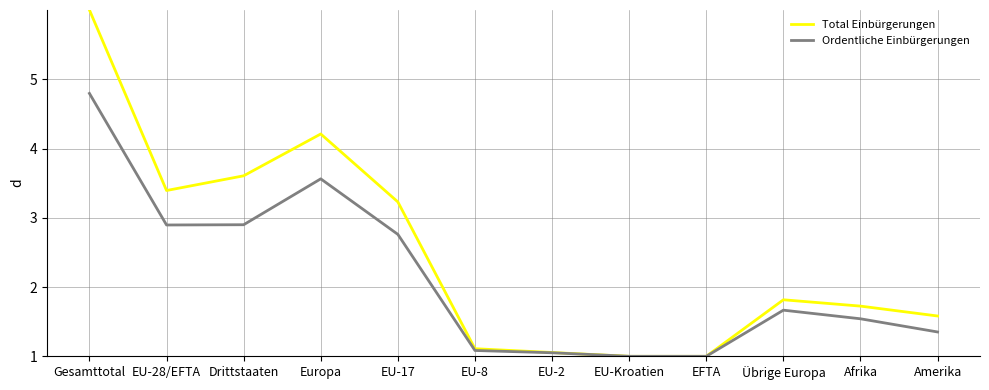

What is the lowest value of the Total Einbürgerungen series?

1.0